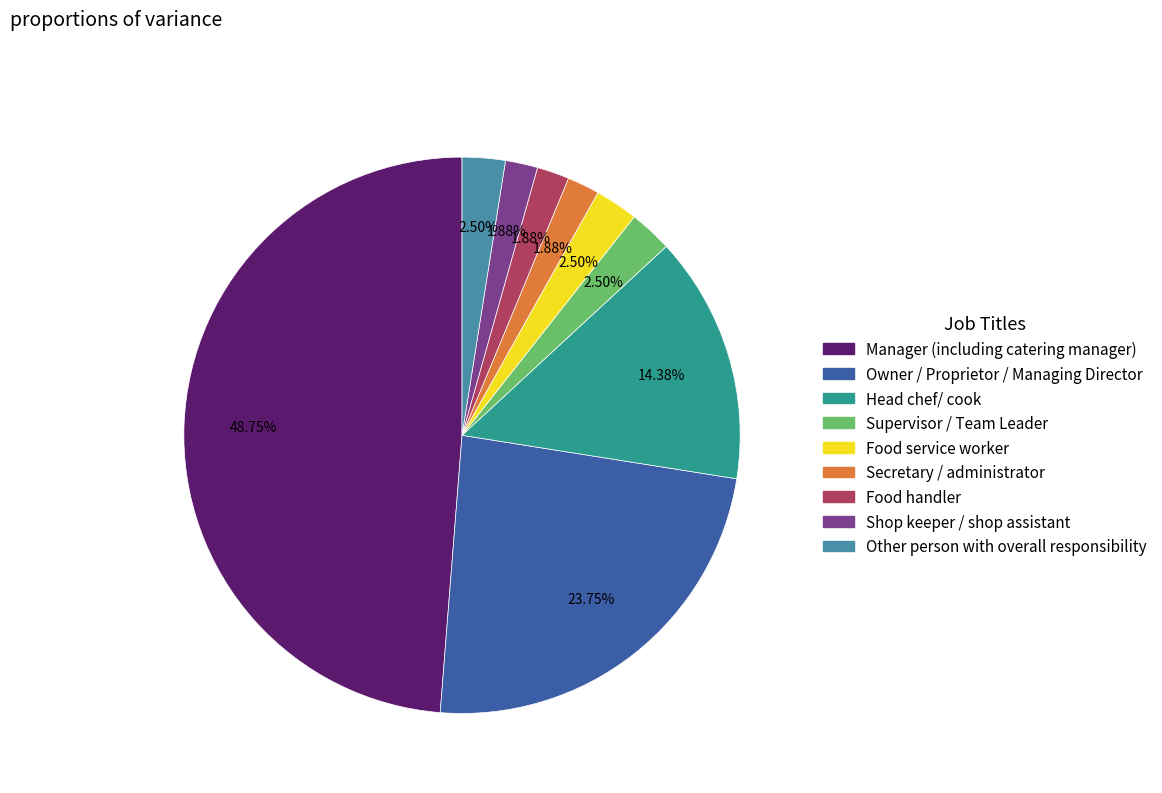

How many slices are in this pie chart?

9